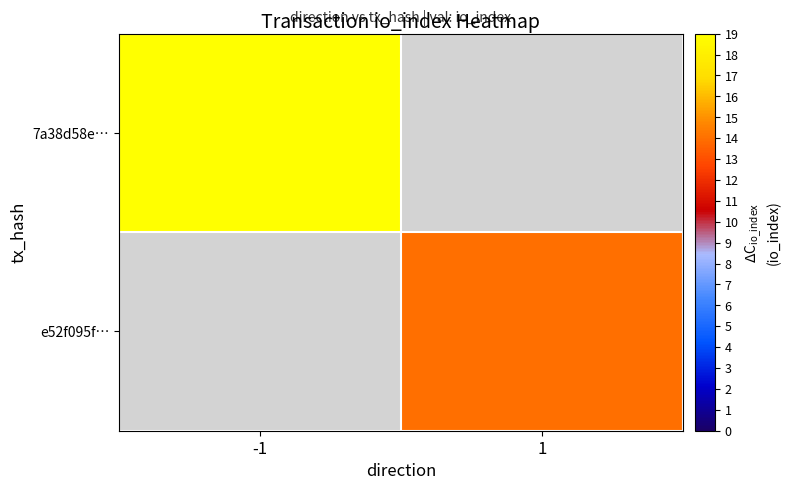

Which category has the highest value across all series?

-1